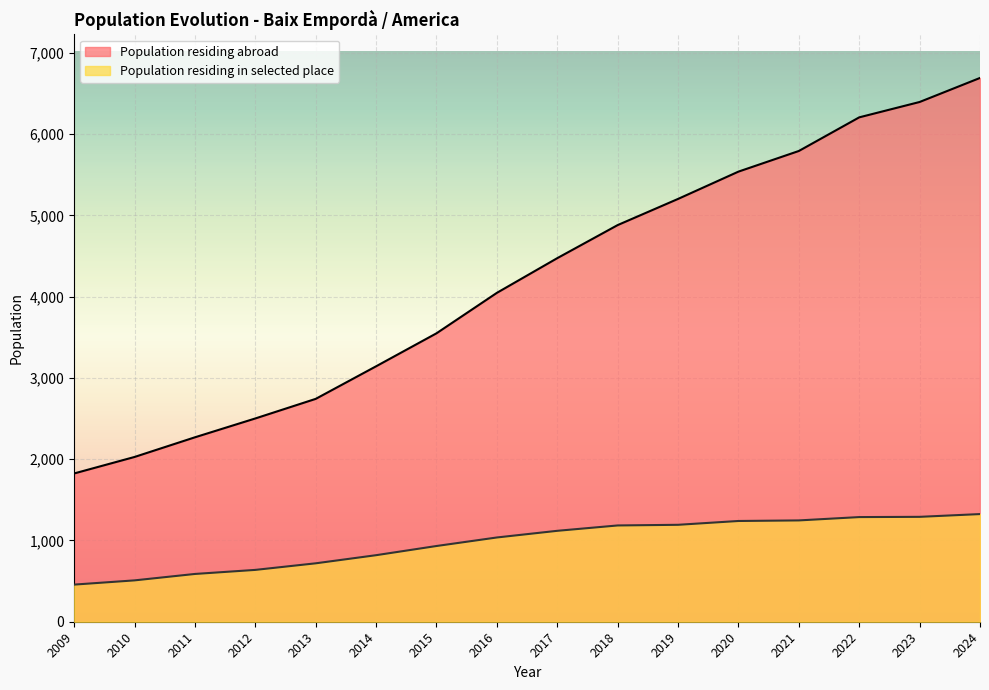

Which series changed the most between 2011 and 2017?

Population residing abroad